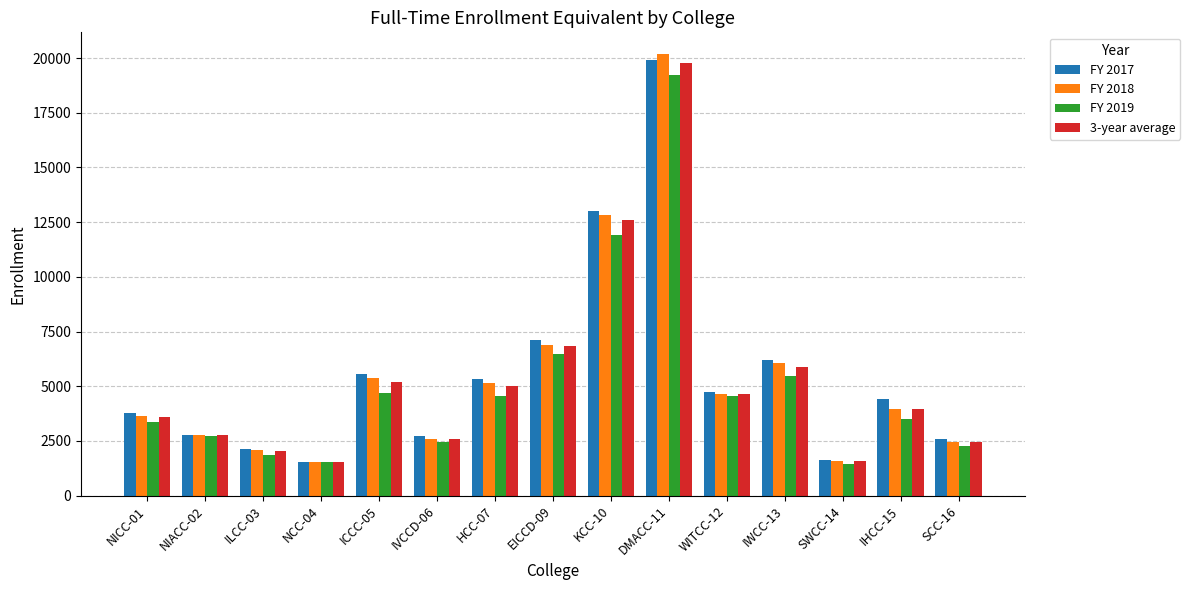

At which category is the sum across all series the highest?

DMACC-11